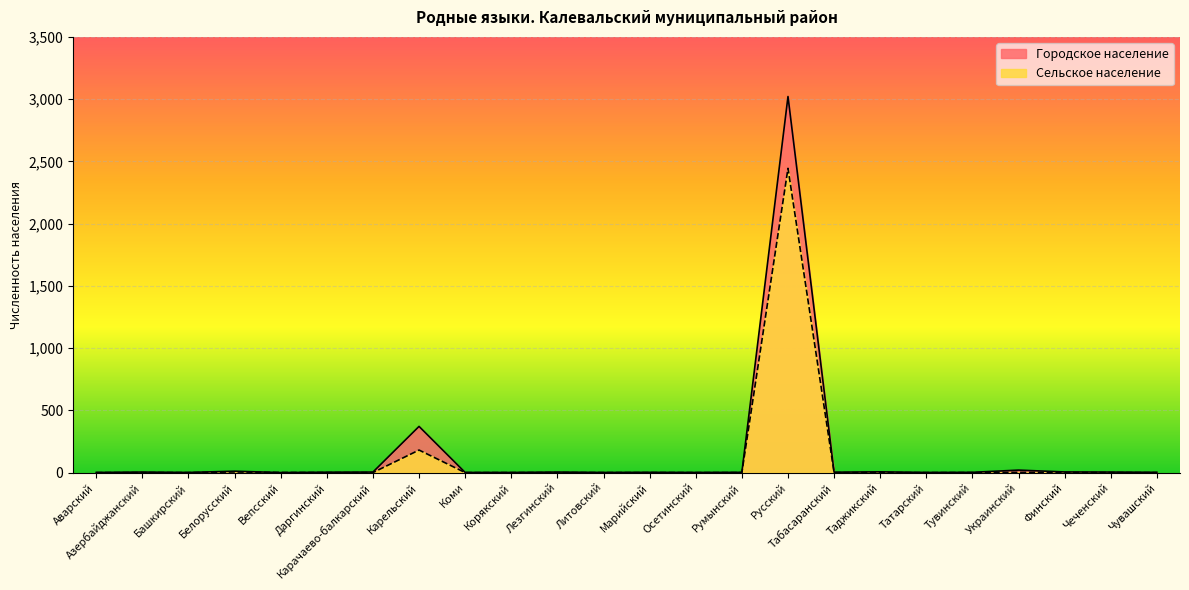

Reading right to left, transcribe all the data shown in this chart.

Городское население: 2	4	5	20	2	1	6	3	3021	2	1	2	1	4	1	1	371	4	3	0	11	1	4	1
Сельское население: 0	0	1	2	0	0	0	0	2444	0	0	0	0	0	0	0	181	0	0	1	5	0	0	0